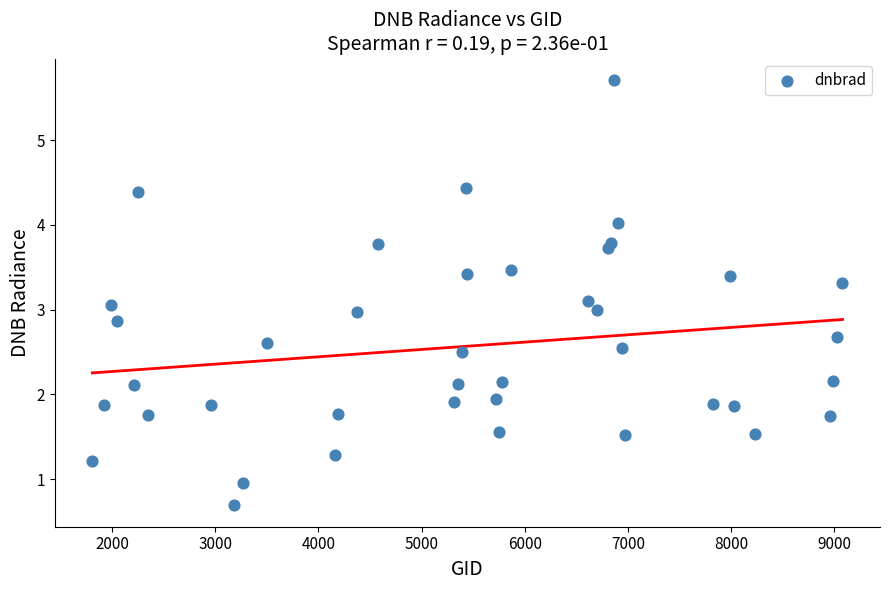

What is the range of X values (max minus min)?

7272.0